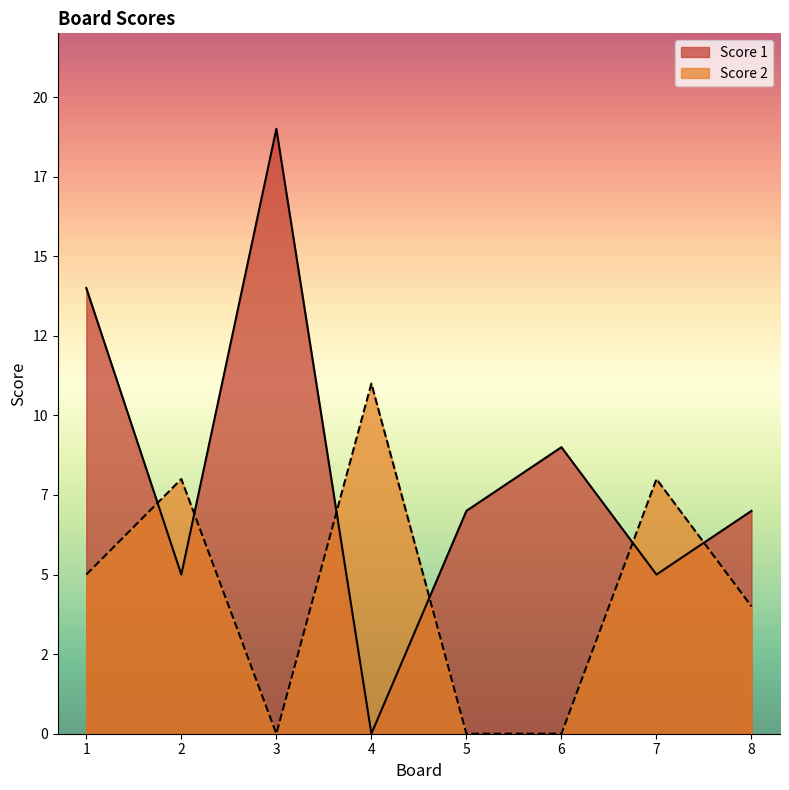

What are all the series names shown in the legend?

Score 1, Score 2